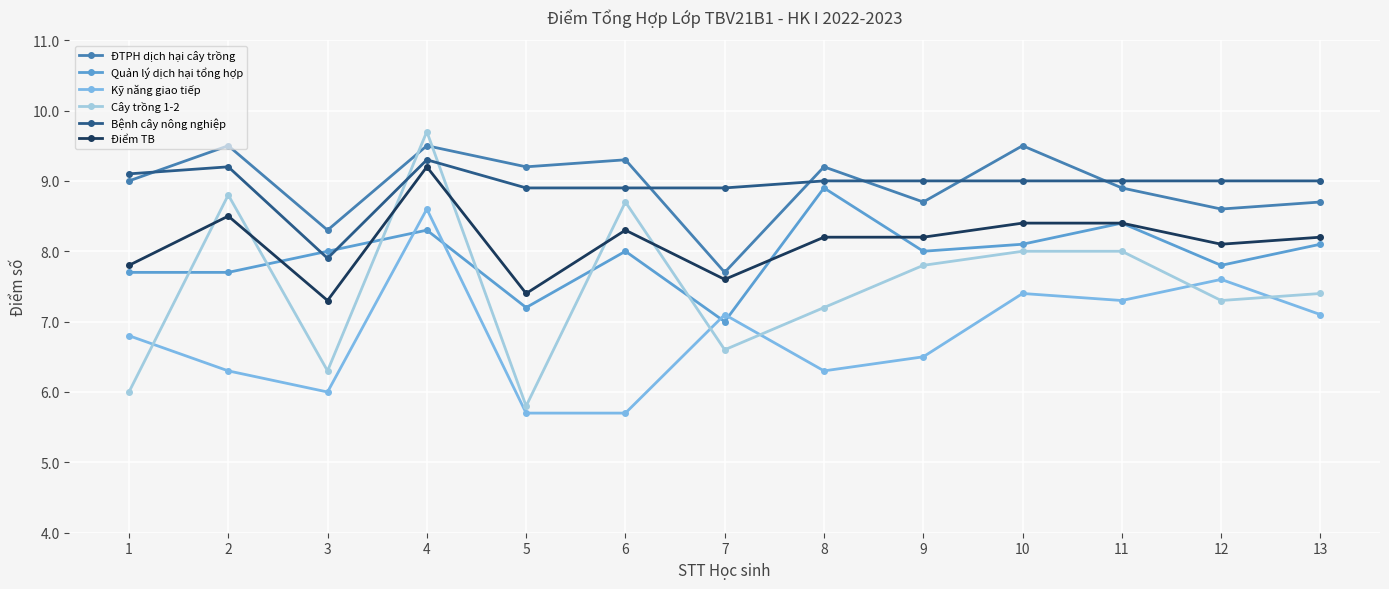

The value of Cây trồng 1-2 at 1 is 9.7. True or false?

False